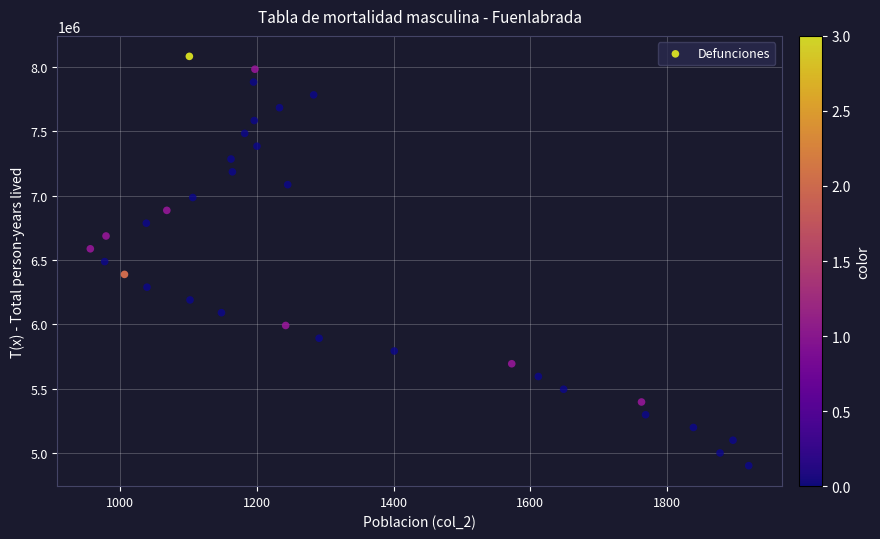

What is the range of X values (max minus min)?

964.0